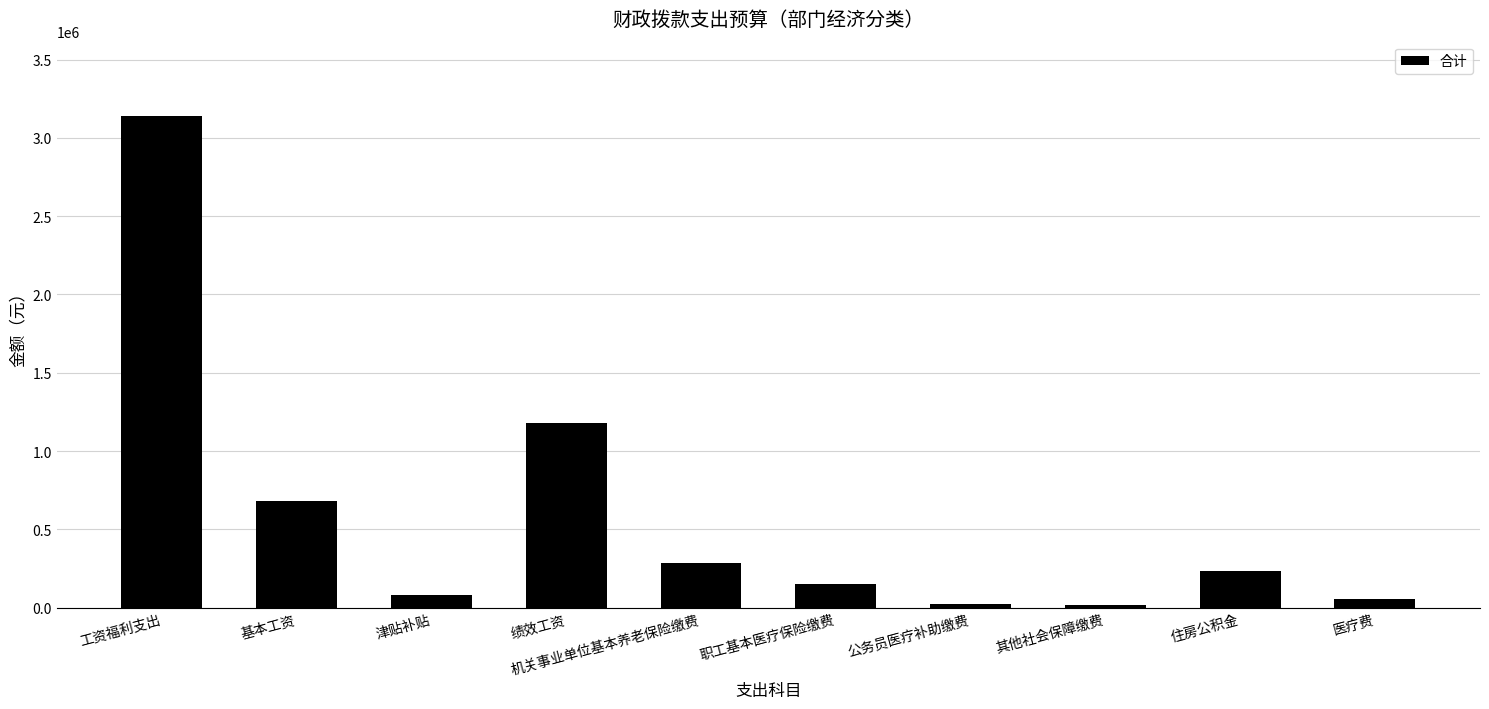

What is the smallest value displayed?

16400.0